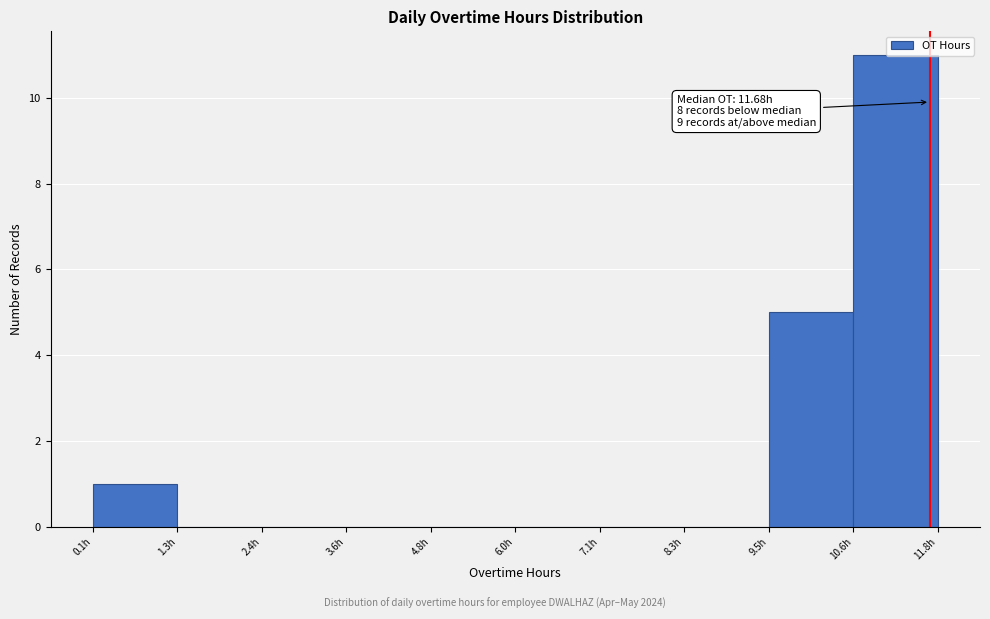

Over which range of the x-axis is the bar tallest?

10.6 to 11.8